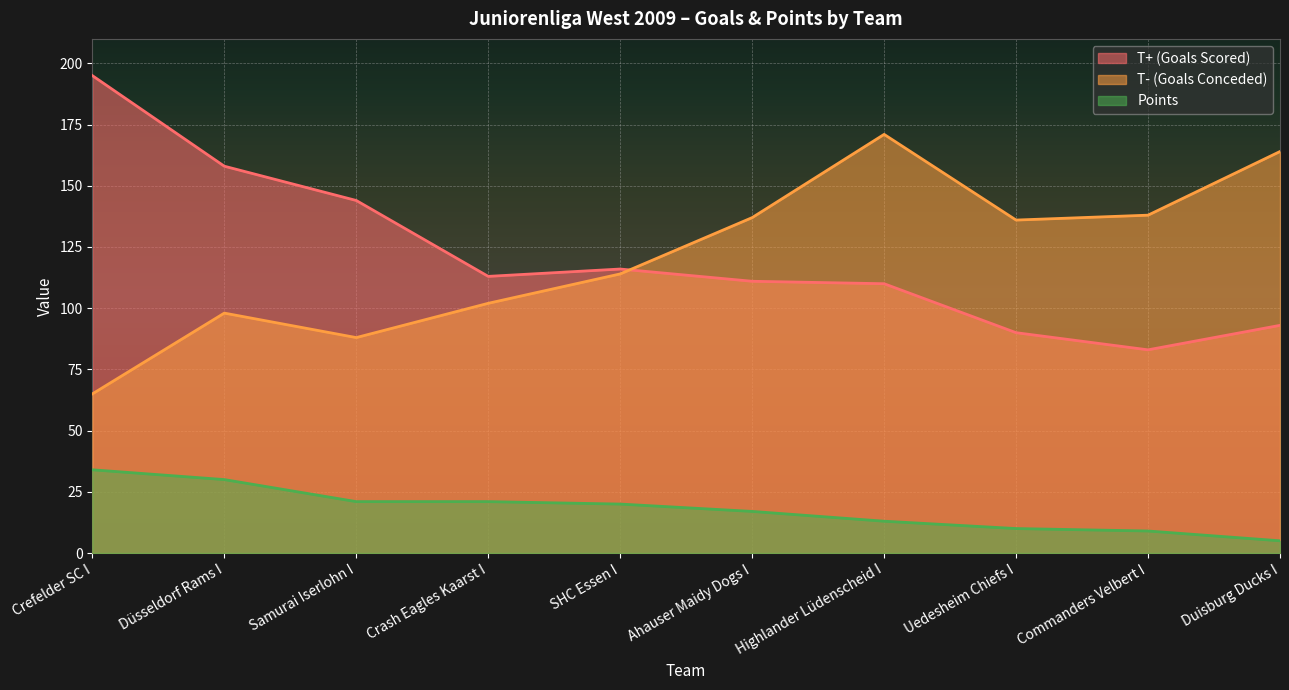

Reading left to right, what are all the values shown in this chart?

T+ (Goals Scored): Crefelder SC I=195	Düsseldorf Rams I=158	Samurai Iserlohn I=144	Crash Eagles Kaarst I=113	SHC Essen I=116	Ahauser Maidy Dogs I=111	Highlander Lüdenscheid I=110	Uedesheim Chiefs I=90	Commanders Velbert I=83	Duisburg Ducks I=93
T- (Goals Conceded): Crefelder SC I=65	Düsseldorf Rams I=98	Samurai Iserlohn I=88	Crash Eagles Kaarst I=102	SHC Essen I=114	Ahauser Maidy Dogs I=137	Highlander Lüdenscheid I=171	Uedesheim Chiefs I=136	Commanders Velbert I=138	Duisburg Ducks I=164
Points: Crefelder SC I=34	Düsseldorf Rams I=30	Samurai Iserlohn I=21	Crash Eagles Kaarst I=21	SHC Essen I=20	Ahauser Maidy Dogs I=17	Highlander Lüdenscheid I=13	Uedesheim Chiefs I=10	Commanders Velbert I=9	Duisburg Ducks I=5